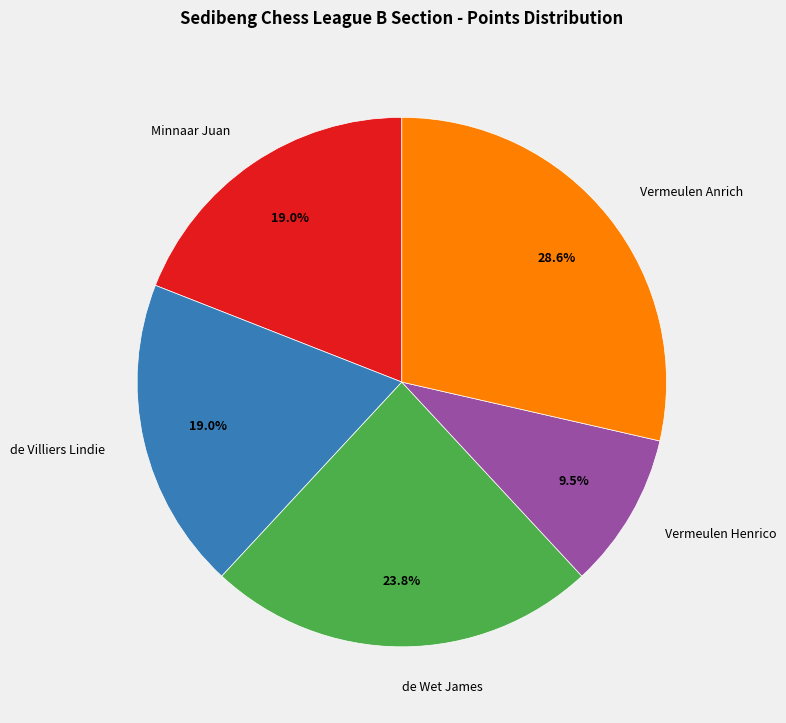

Is it true that Minnaar Juan is 8% of the pie?

False